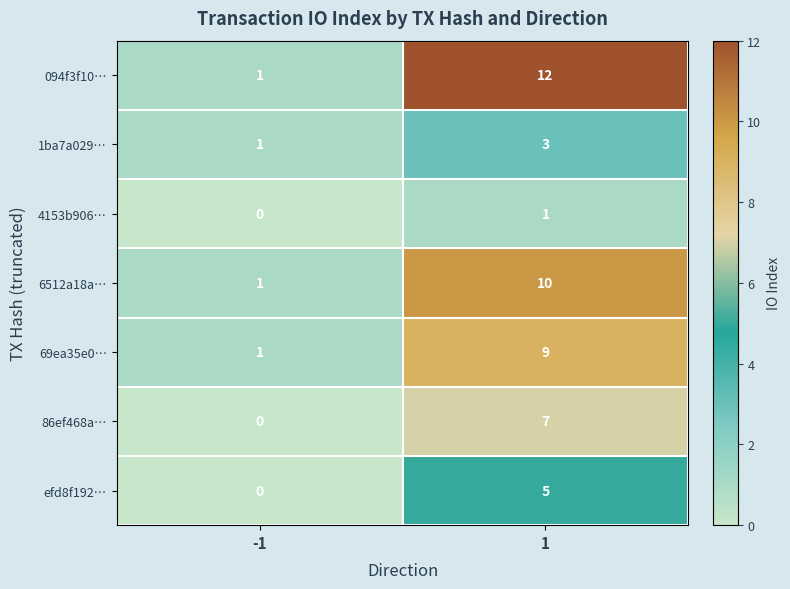

At 1, list the series in order from largest to smallest.

094f3f10…, 6512a18a…, 69ea35e0…, 86ef468a…, efd8f192…, 1ba7a029…, 4153b906…